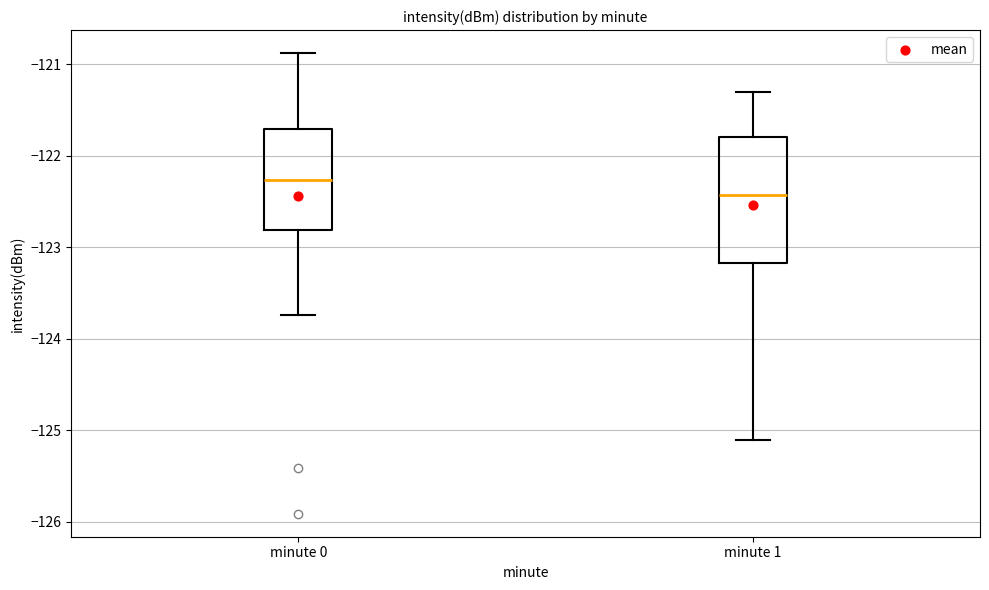

Which box has the highest median line?

minute 0